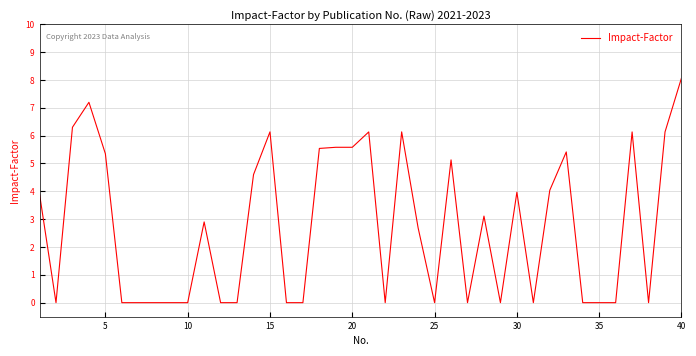

What is the difference between the maximum and minimum values?

8.1